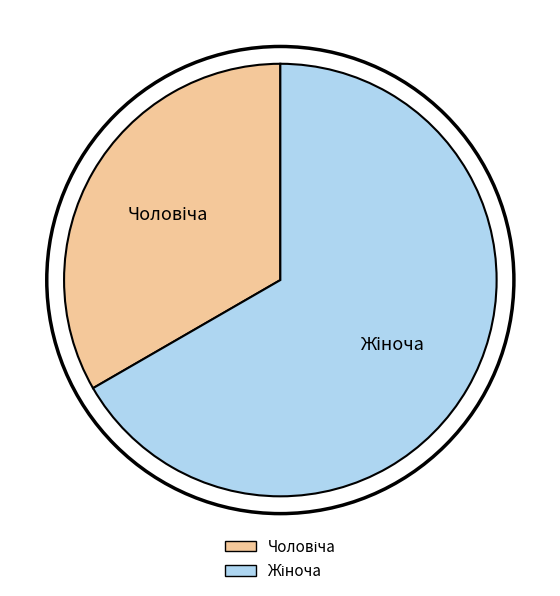

How many slices are in this pie chart?

2